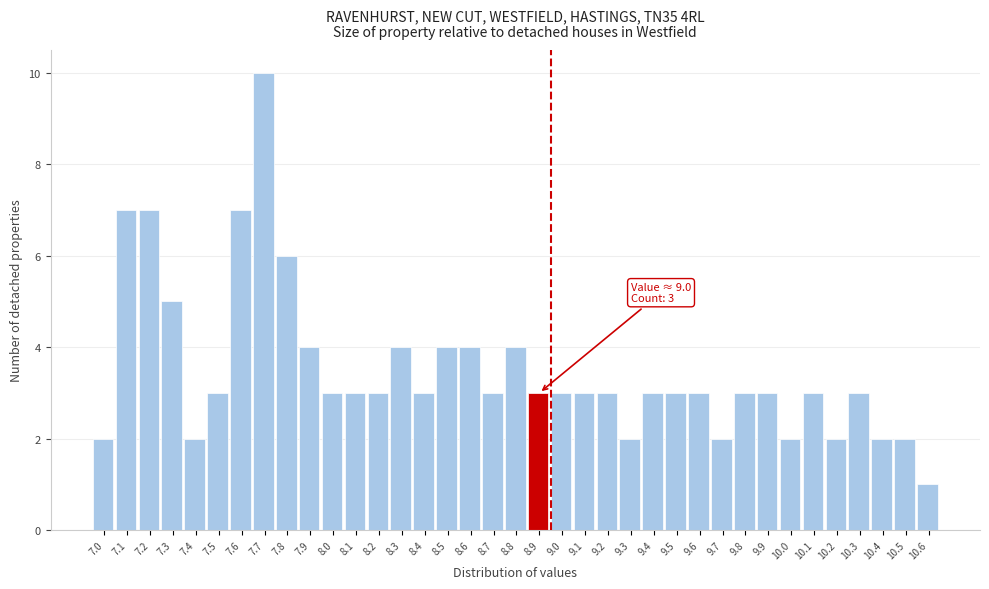

Which has a higher value, 10.0 or 8.6?

8.6